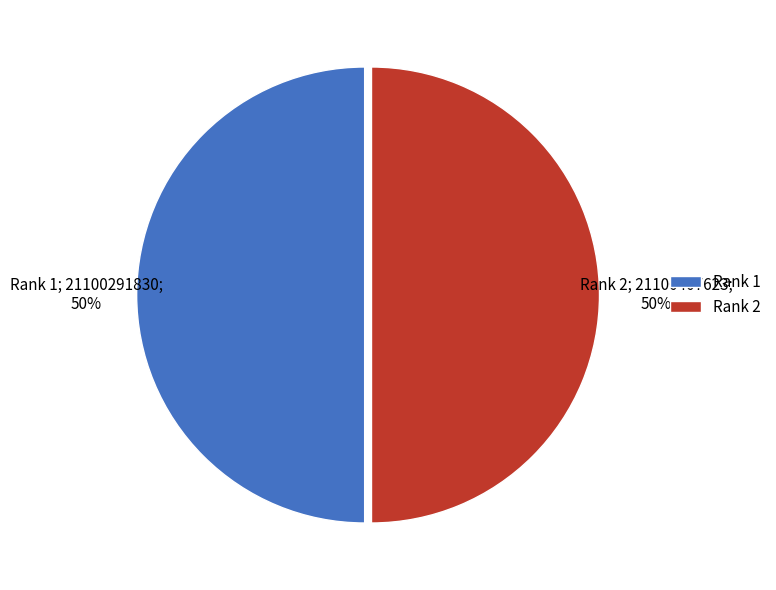

To the nearest percent, what is the average slice percentage?

50%